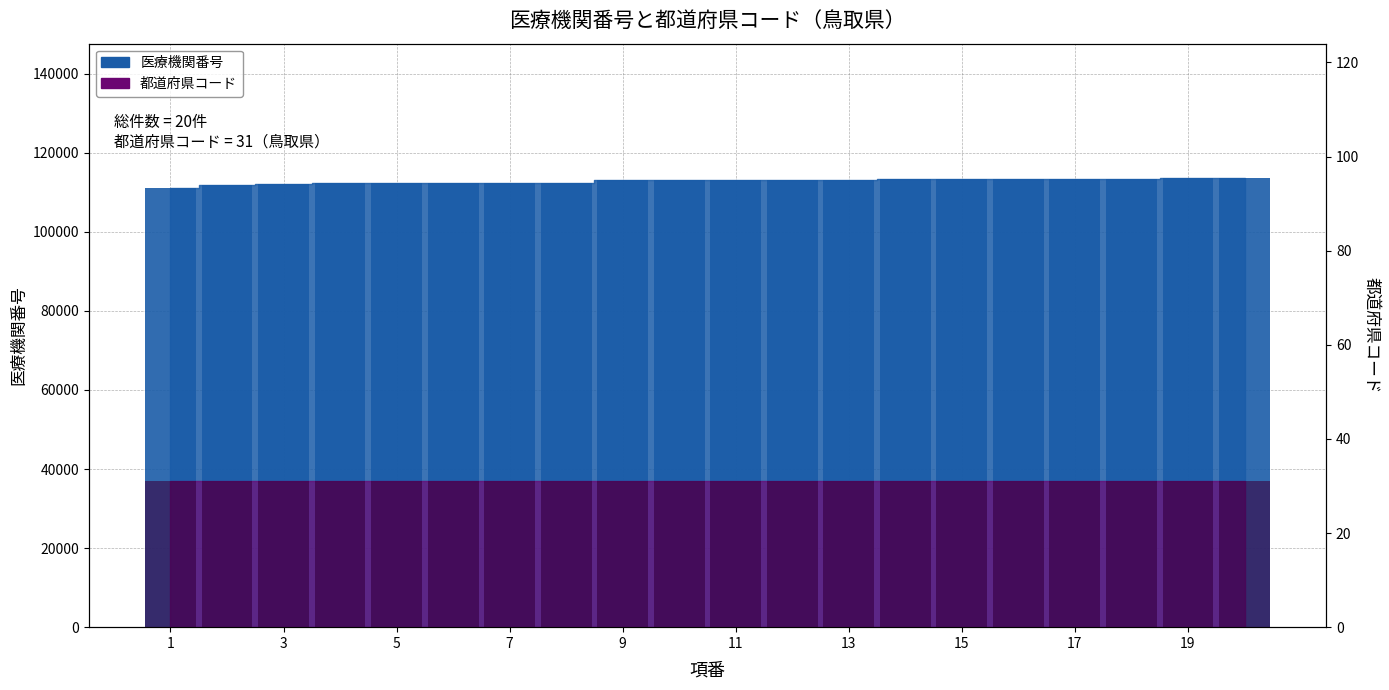

Which category has the highest value across all series?

20